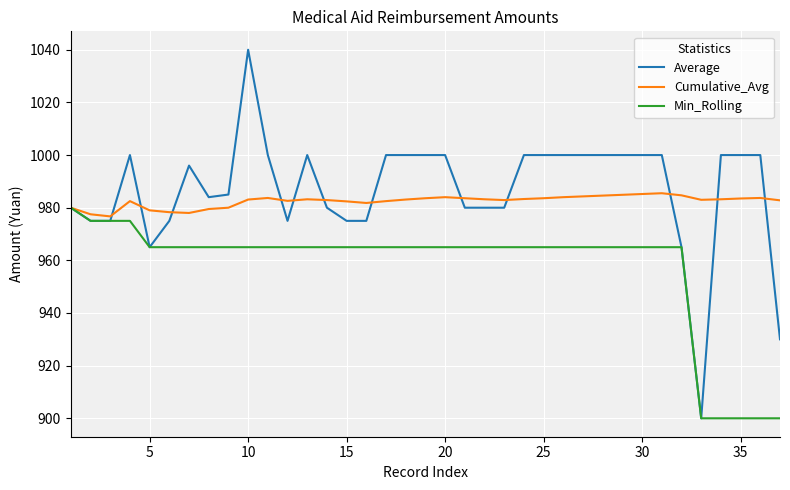

Which series has the largest range (max minus min)?

Average